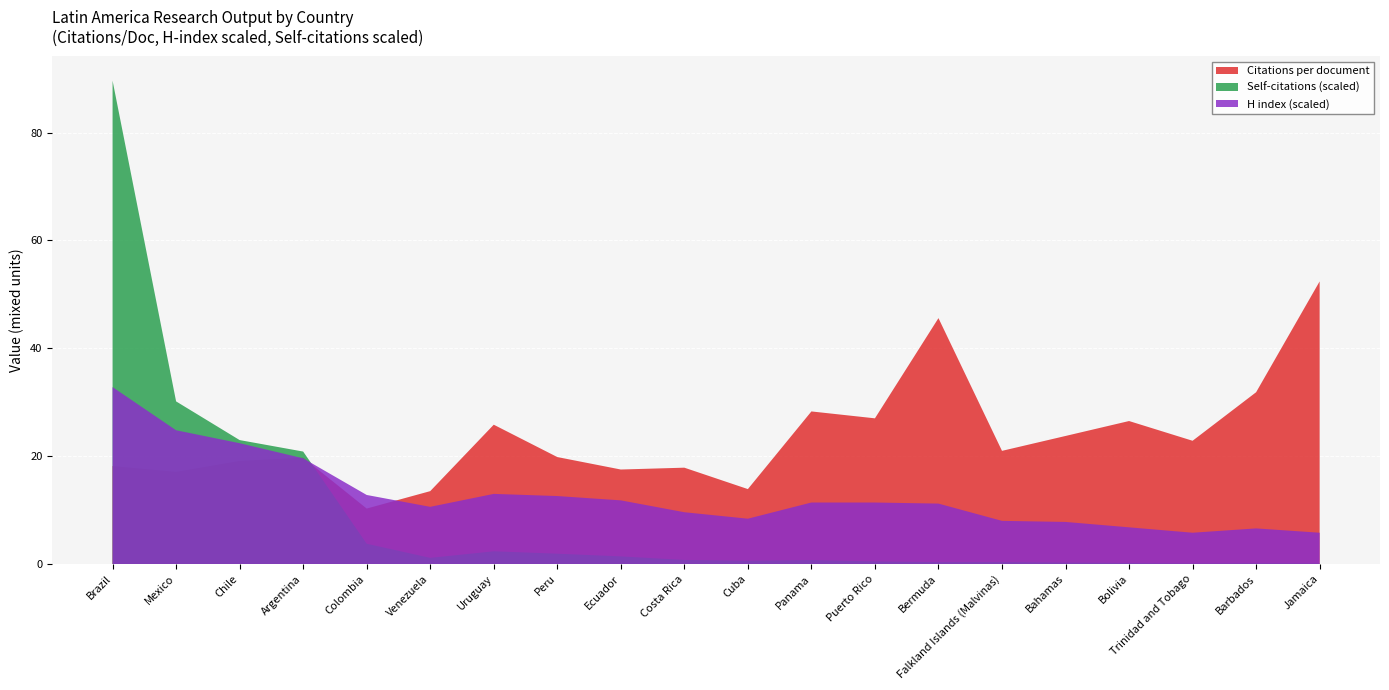

At which category does the chart reach its peak across all series?

Brazil